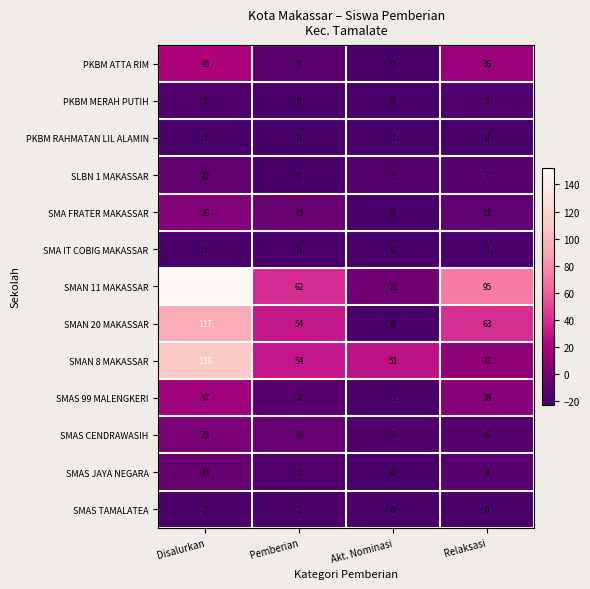

Which series has the widest spread of values?

SMAN 11 MAKASSAR